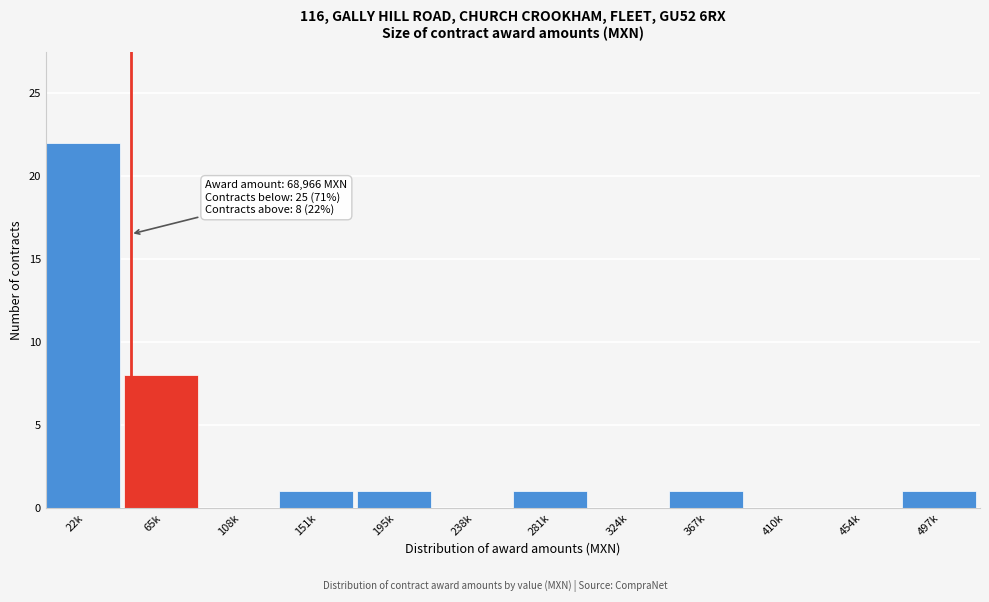

Reading left to right, extract all data points from this chart.

22k=22	65k=8	108k=0	151k=1	195k=1	238k=0	281k=1	324k=0	367k=1	410k=0	454k=0	497k=1